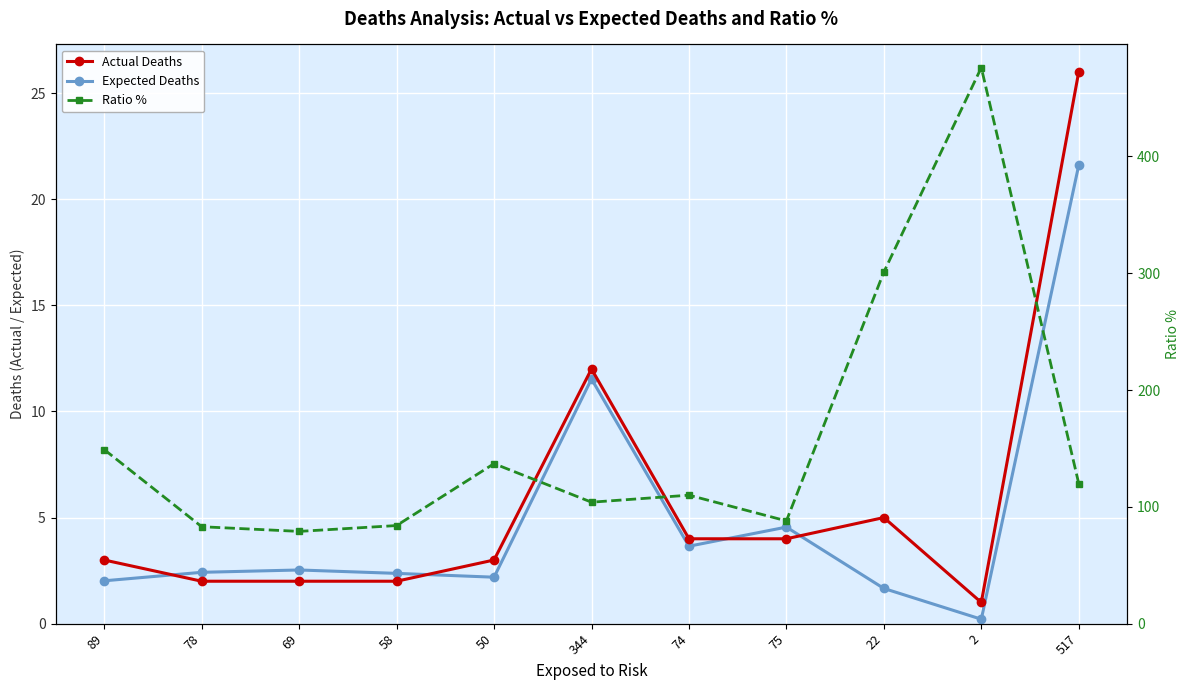

How many lines are shown in the chart?

3